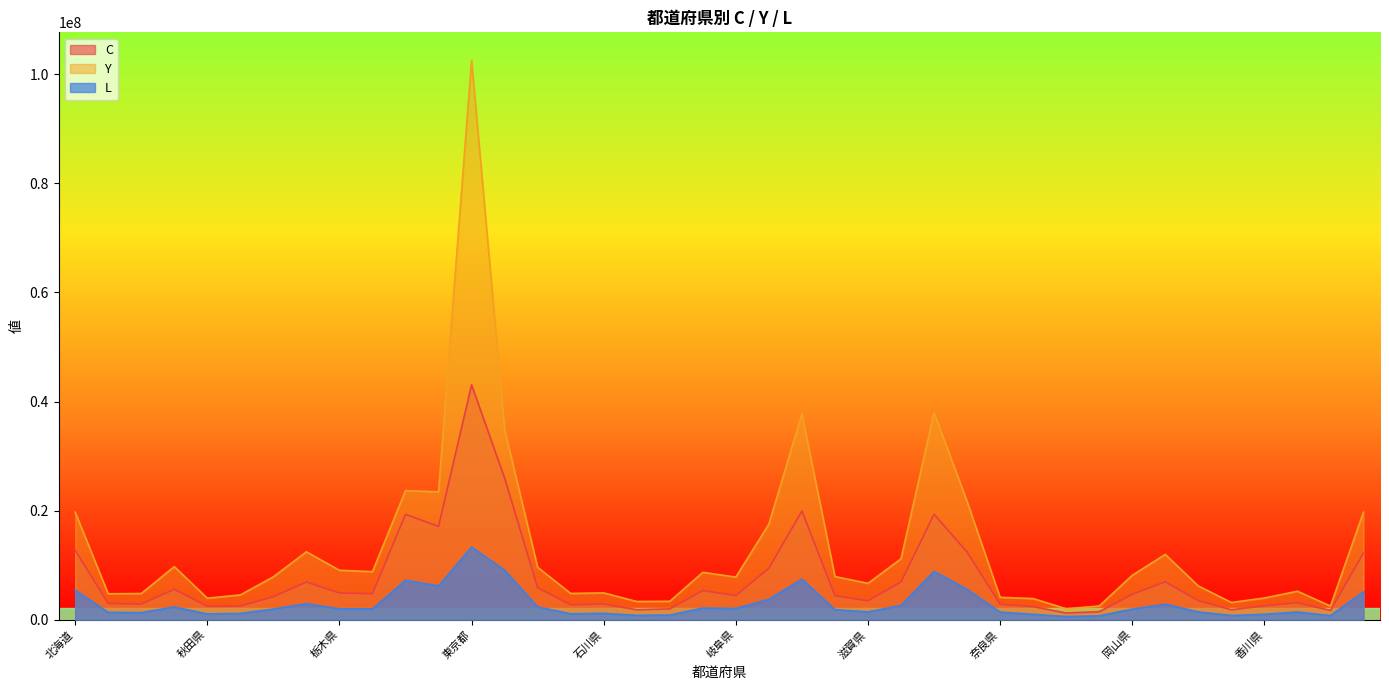

What is the difference between the second highest and second lowest values in the L series?

8376774